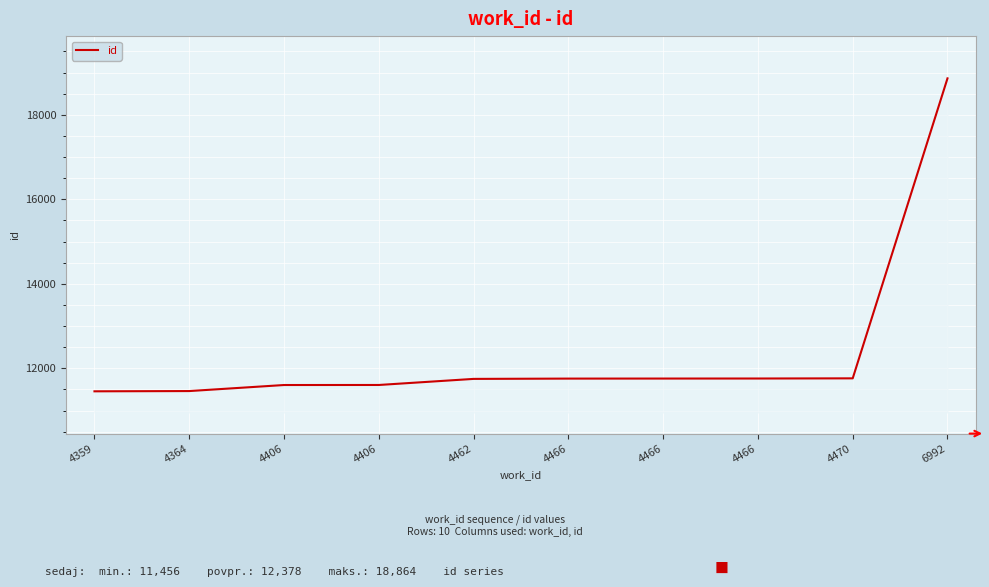

What is the difference between the second highest and second lowest values?

301